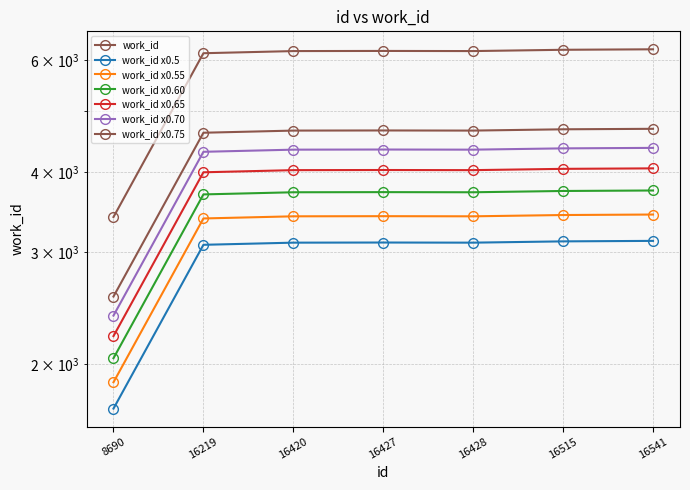

Reading left to right, list all the values displayed in this chart.

1871.7	3385.3	3411.7	3413.3	3411.7	3427.6	3433.7